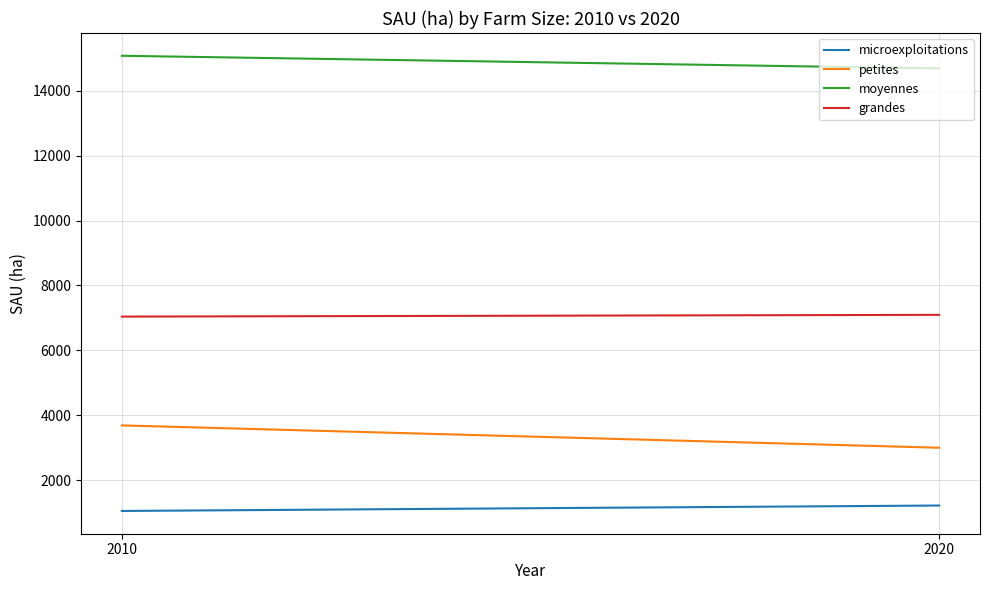

Which series has the largest range (max minus min)?

petites